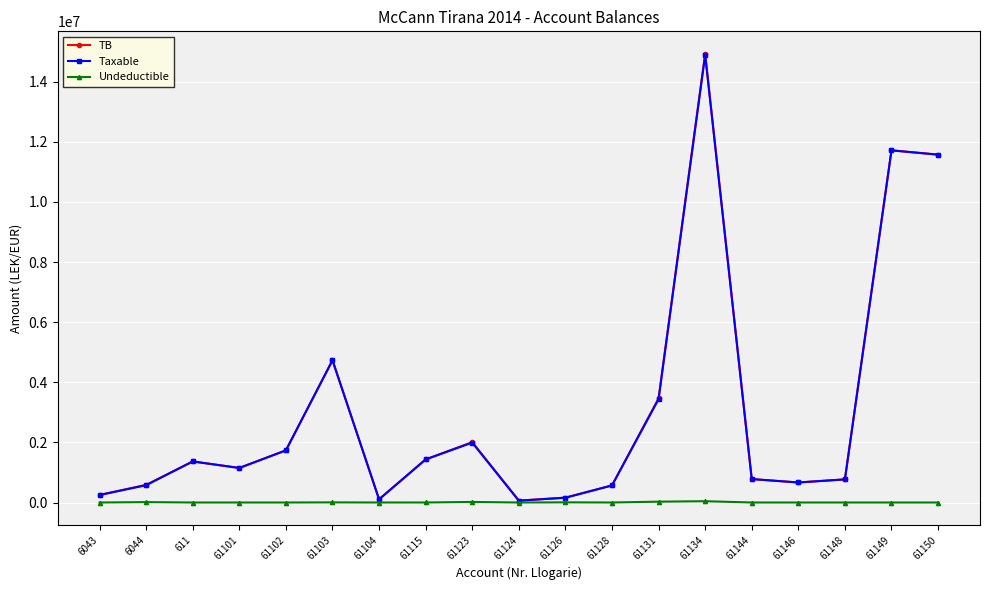

The value of TB at 61102 is 2484918.1. True or false?

False